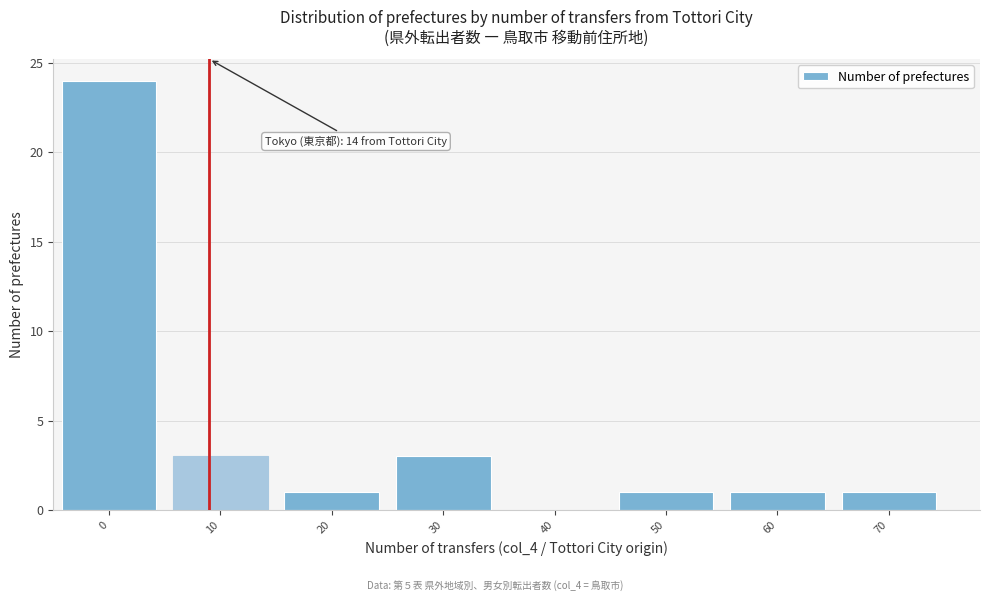

Reading left to right, extract all data points from this chart.

0=24	10=3	20=1	30=3	40=0	50=1	60=1	70=1